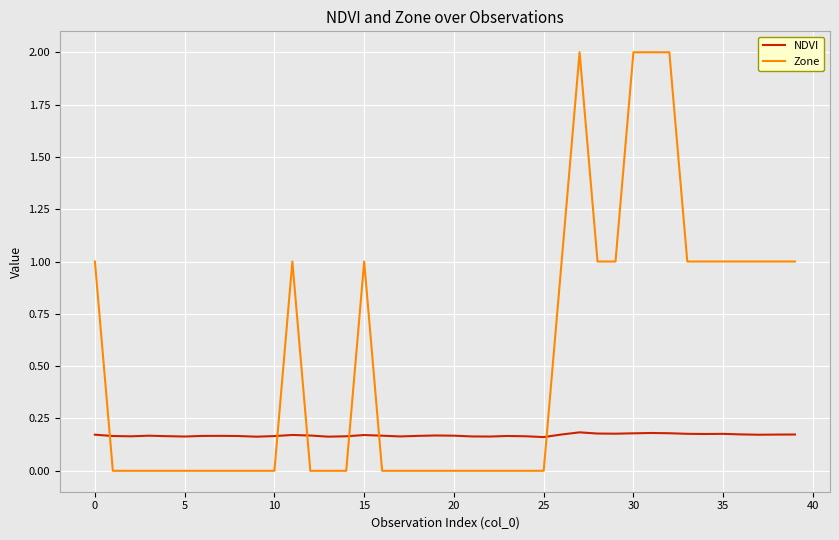

Which series has the largest total across all categories?

Zone